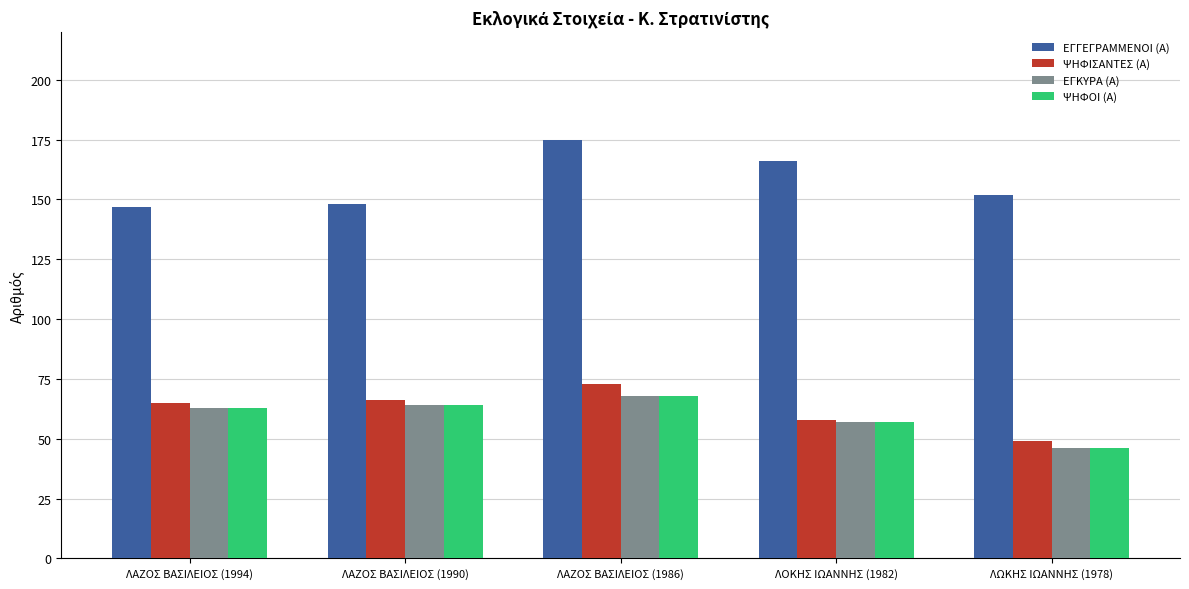

Reading right to left, transcribe all the data shown in this chart.

ΕΓΓΕΓΡΑΜΜΕΝΟΙ (Α): 152	166	175	148	147
ΨΗΦΙΣΑΝΤΕΣ (Α): 49	58	73	66	65
ΕΓΚΥΡΑ (Α): 46	57	68	64	63
ΨΗΦΟΙ (Α): 46	57	68	64	63